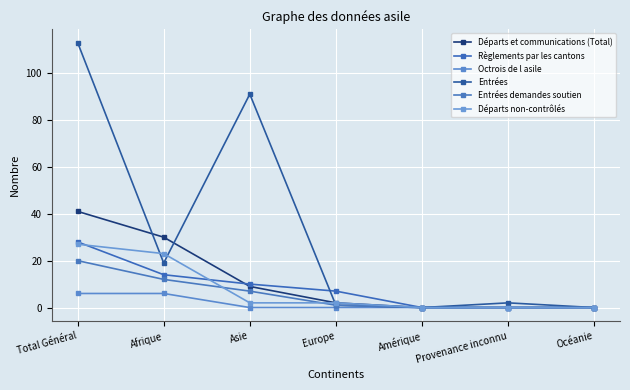

At how many categories does at least one series exceed 97?

1